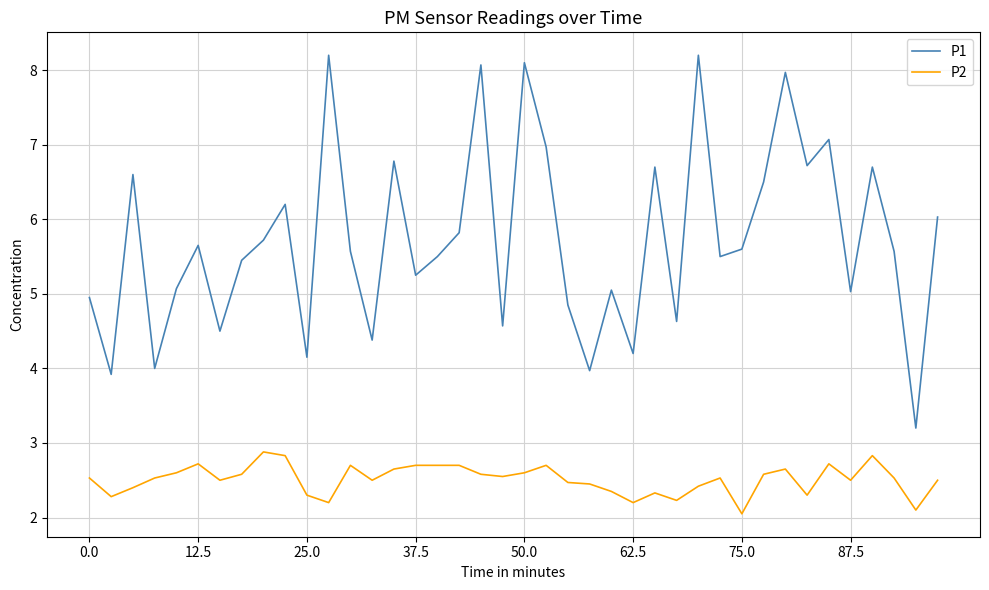

What is the maximum value for P2?

2.9